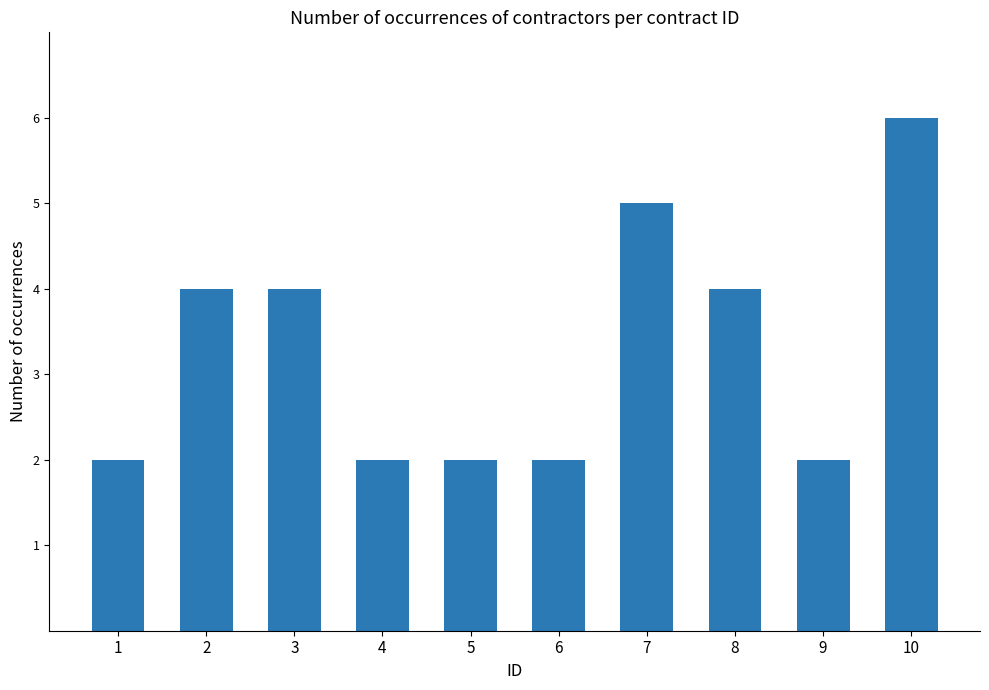

What is the approximate value at 6?

2